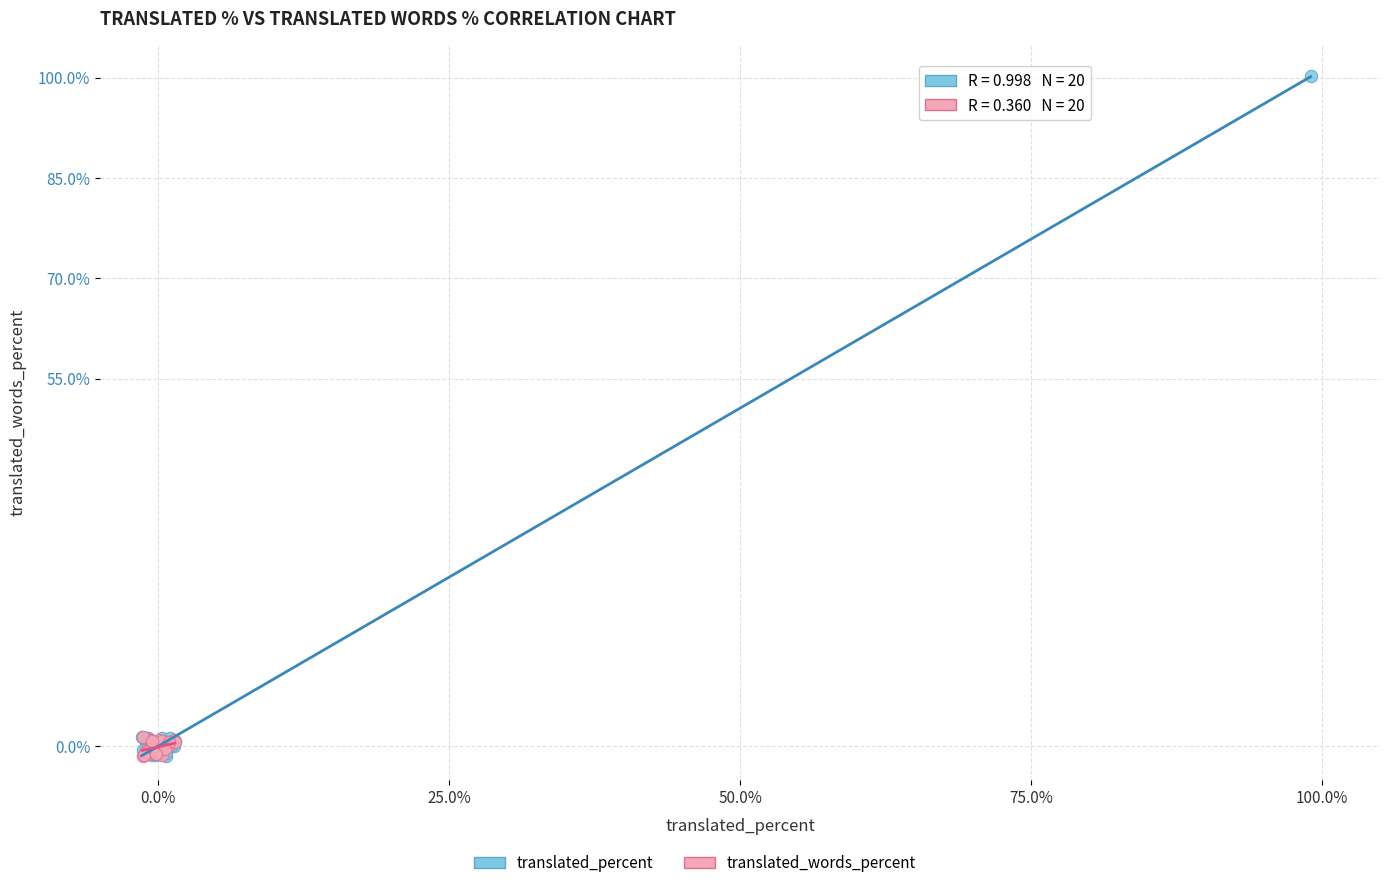

Which series reaches the maximum Y coordinate?

translated_percent